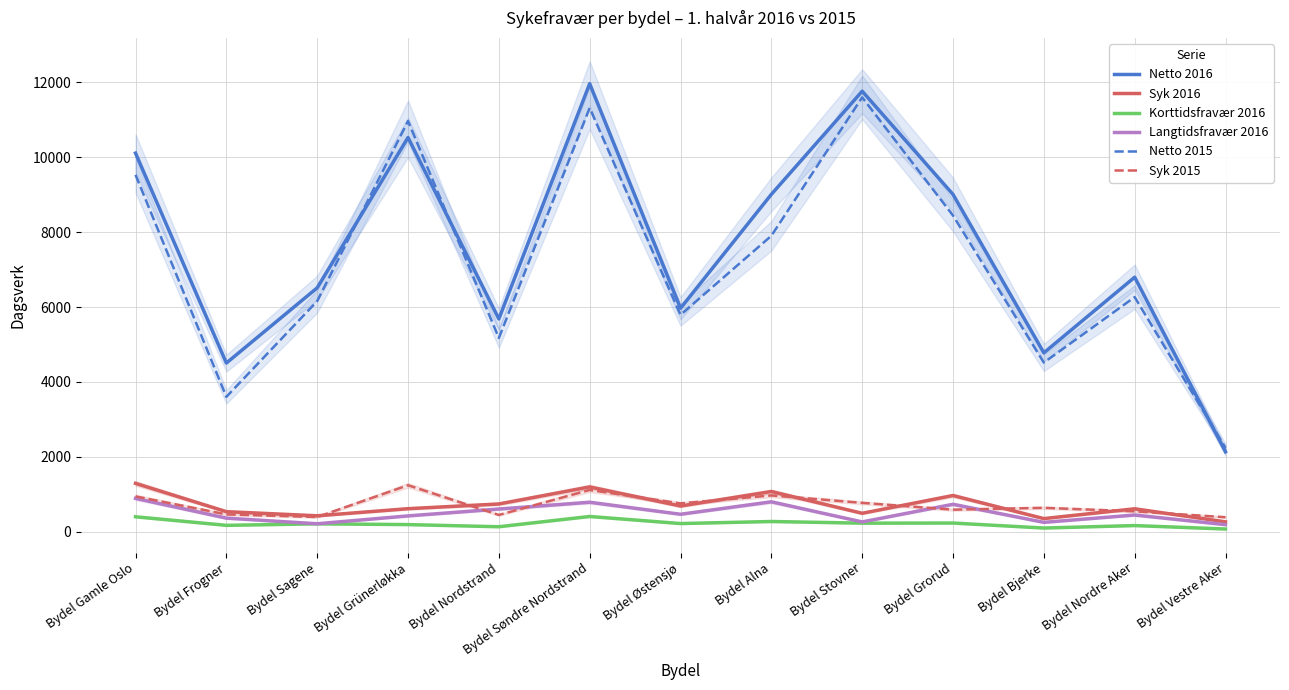

What is the label of the 2nd point from the left?

Bydel Frogner